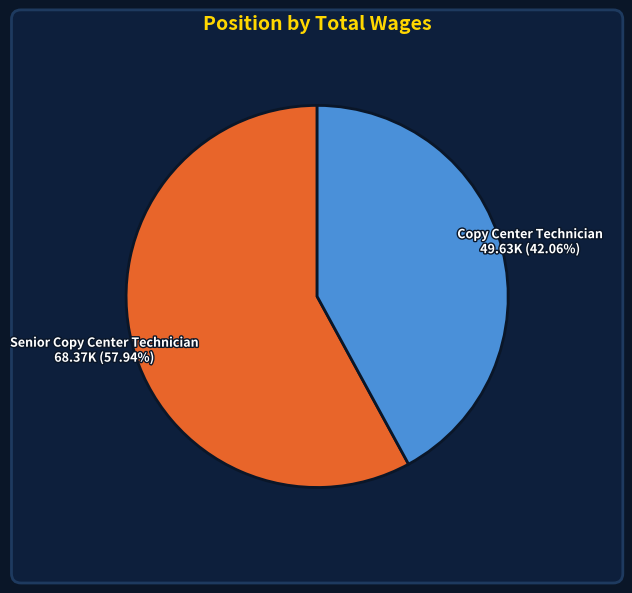

What percentage is the Senior Copy Center Technician slice, to the nearest percent?

58%